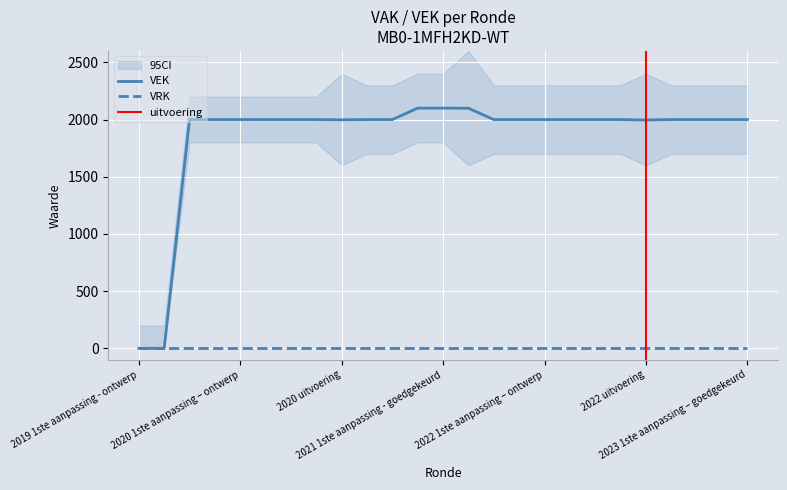

What is the greatest value displayed?

2100